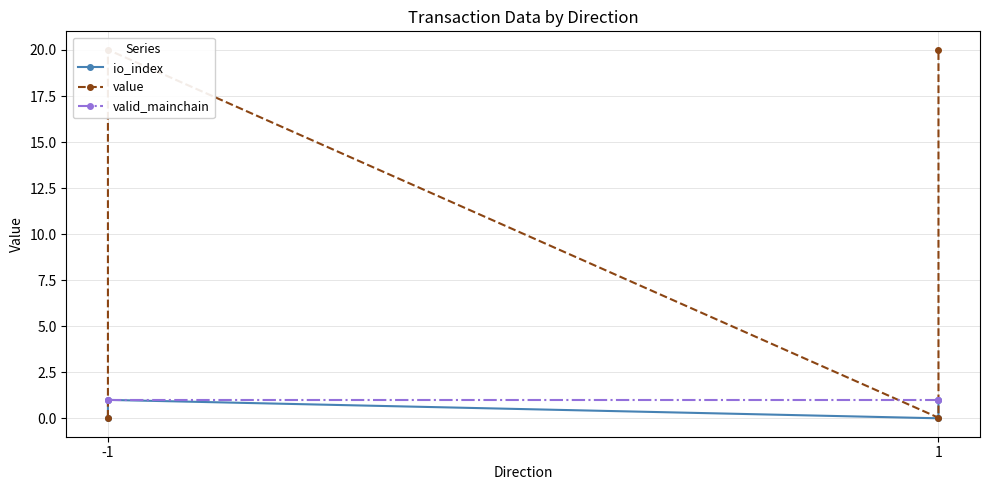

At which category does io_index reach its first local peak?

-1